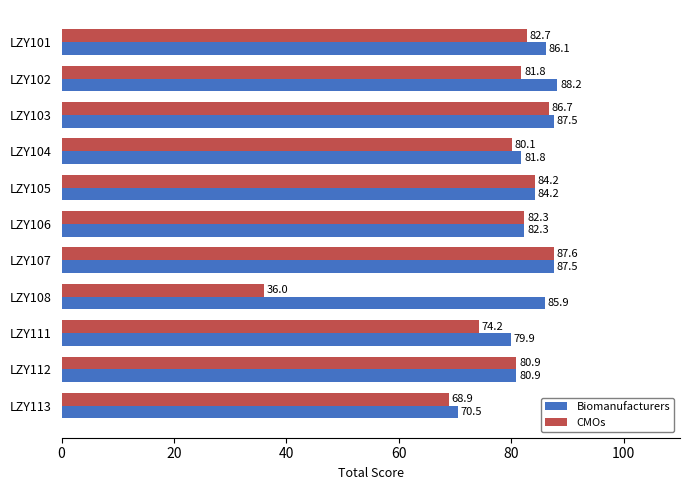

At which category is the sum across all series the highest?

LZY107